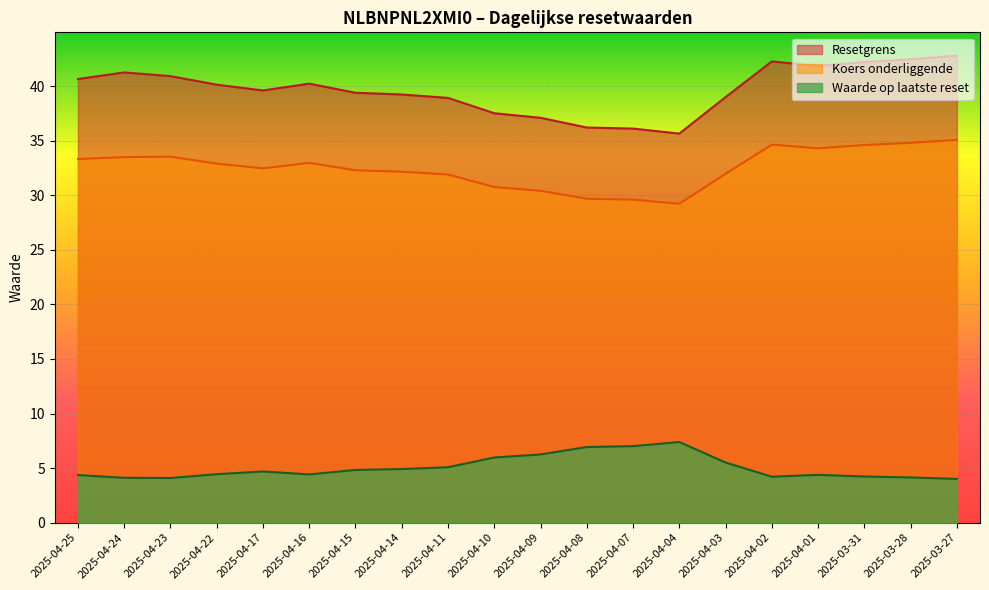

What is the label of the 19th point from the right?

2025-04-24